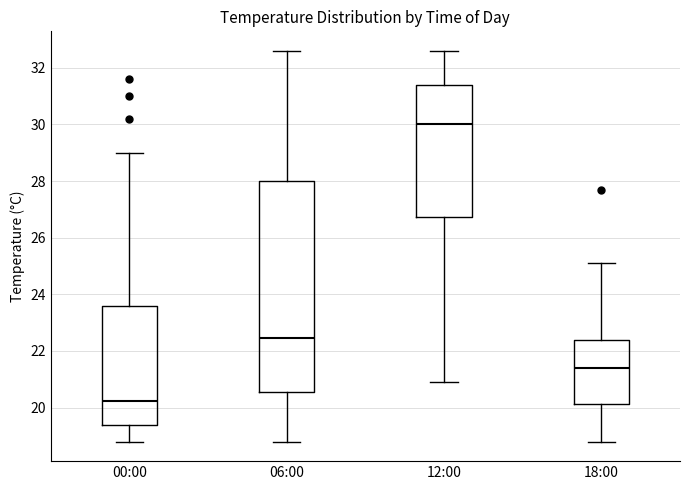

Where does the upper whisker of the box for 06:00 end on the y-axis? The values are not printed on the chart, so give them approximately, as read against the axis.

32.6